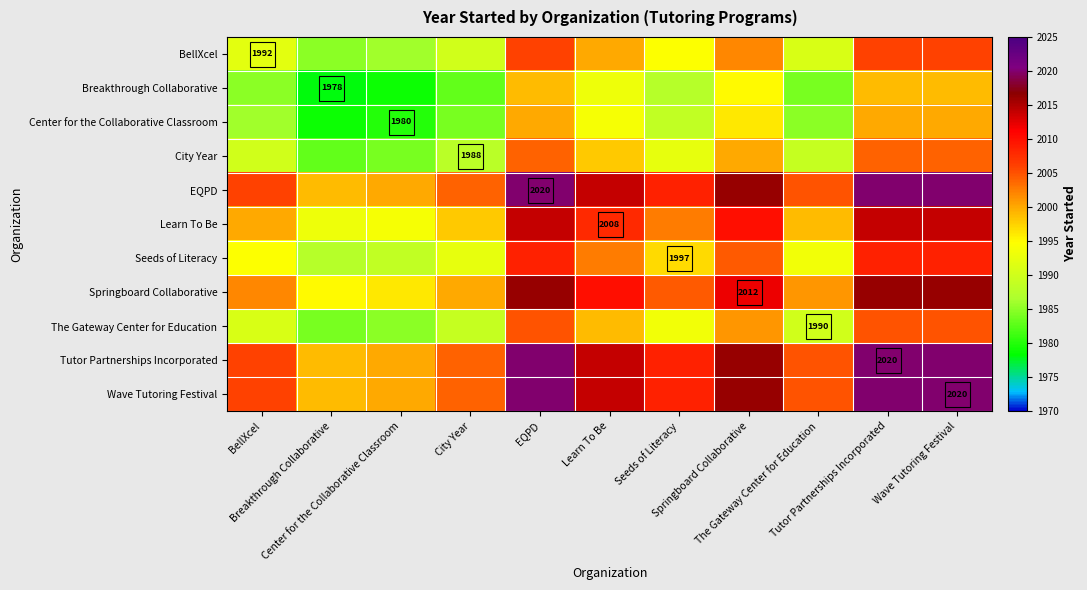

How many values in the BellXcel series exceed 1994?

6